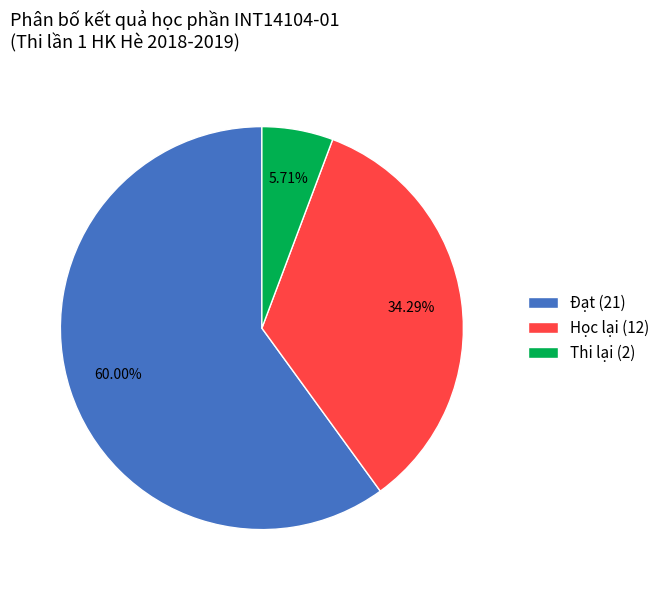

Is there any slice that represents more than half of the pie?

Yes